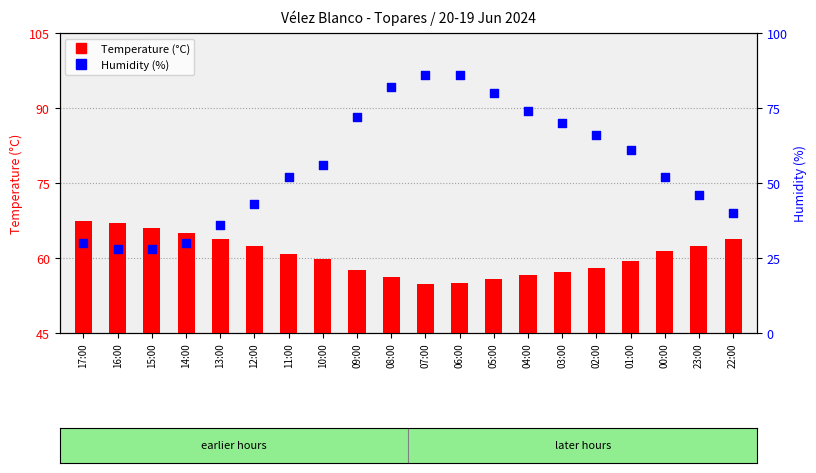

Which series contains the lowest Y value?

Temperature (°C)